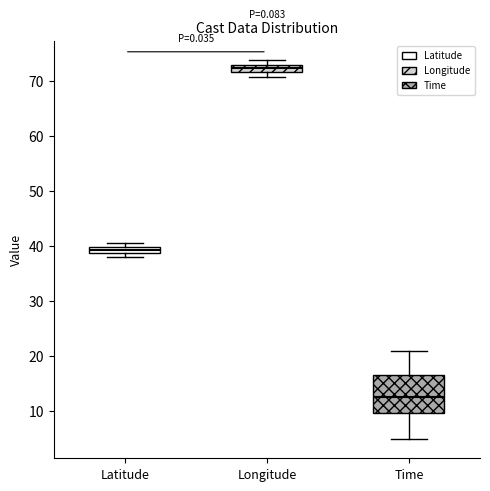

Which box is the tallest, from its lower edge to its upper edge?

Time